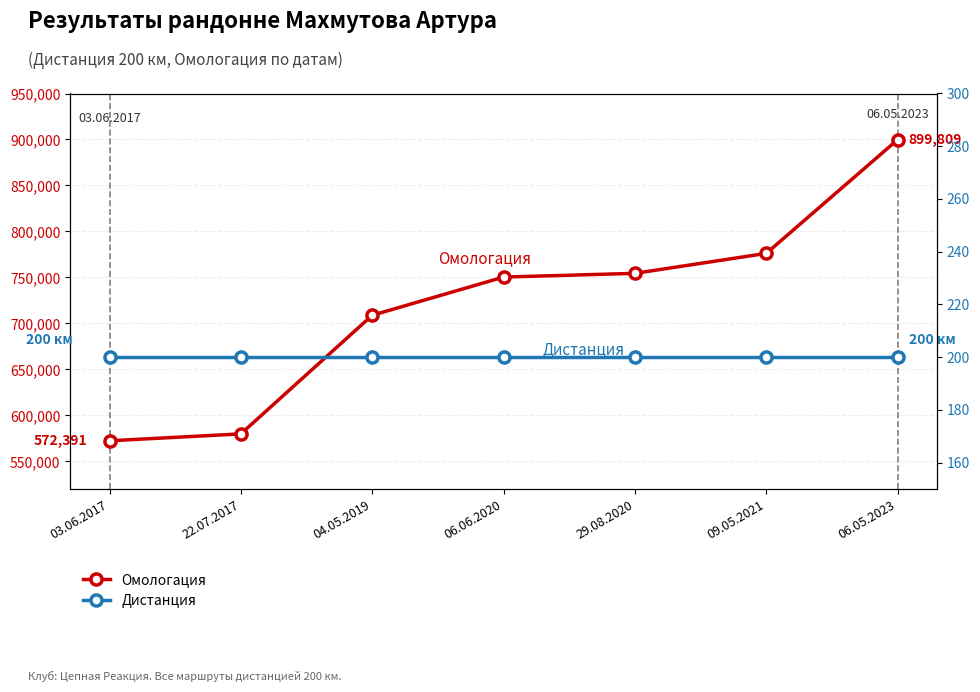

True or false: Омологация and Дистанция intersect in this chart.

False